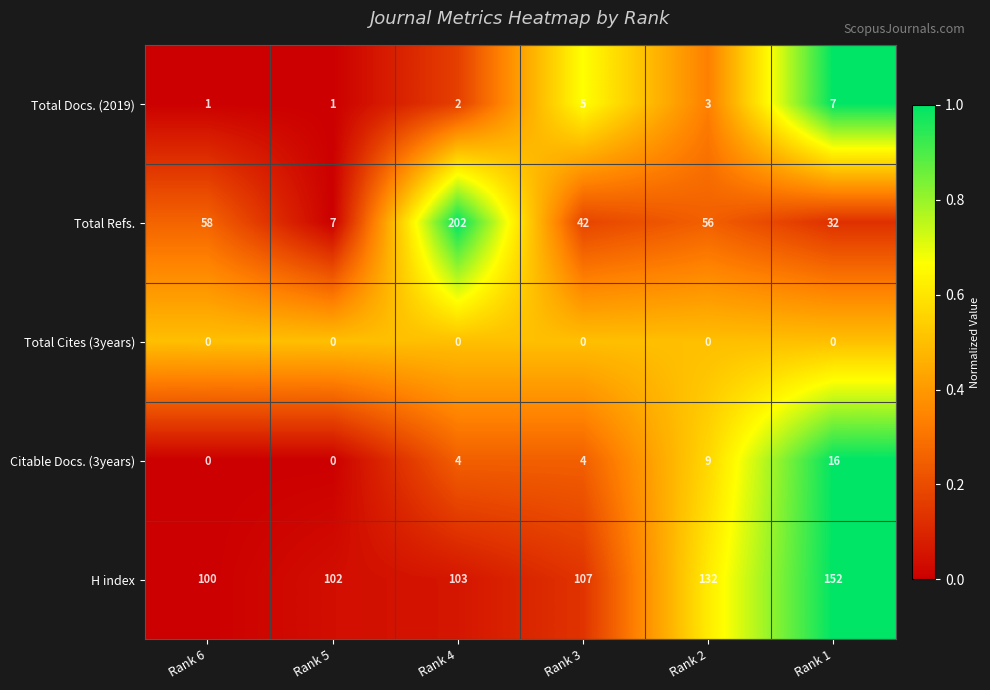

What is the approximate value of Citable Docs. (3years) at Rank 2, to the nearest 10?

10